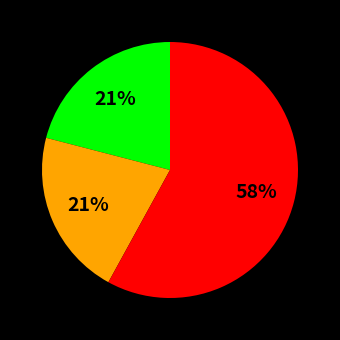

To the nearest percent, what is the difference between the largest and smallest slice percentages?

37%